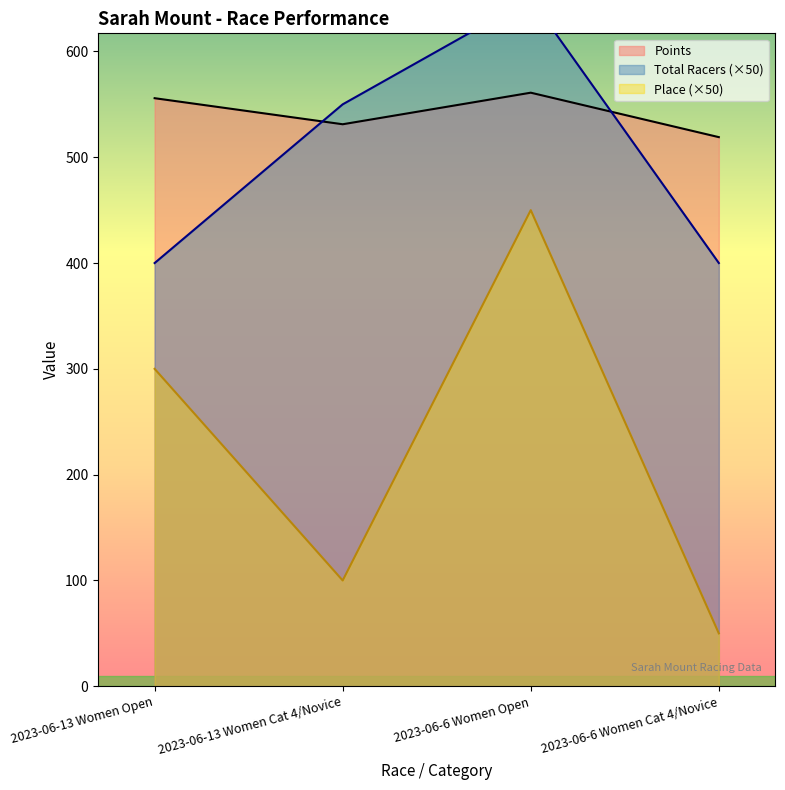

Does the chart have visible grid lines?

No